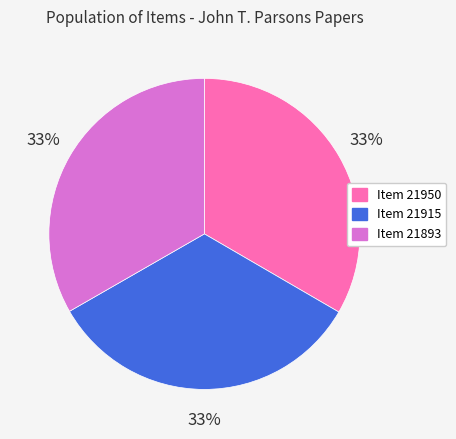

To the nearest percent, what percentage of the pie is Item 21915?

33%